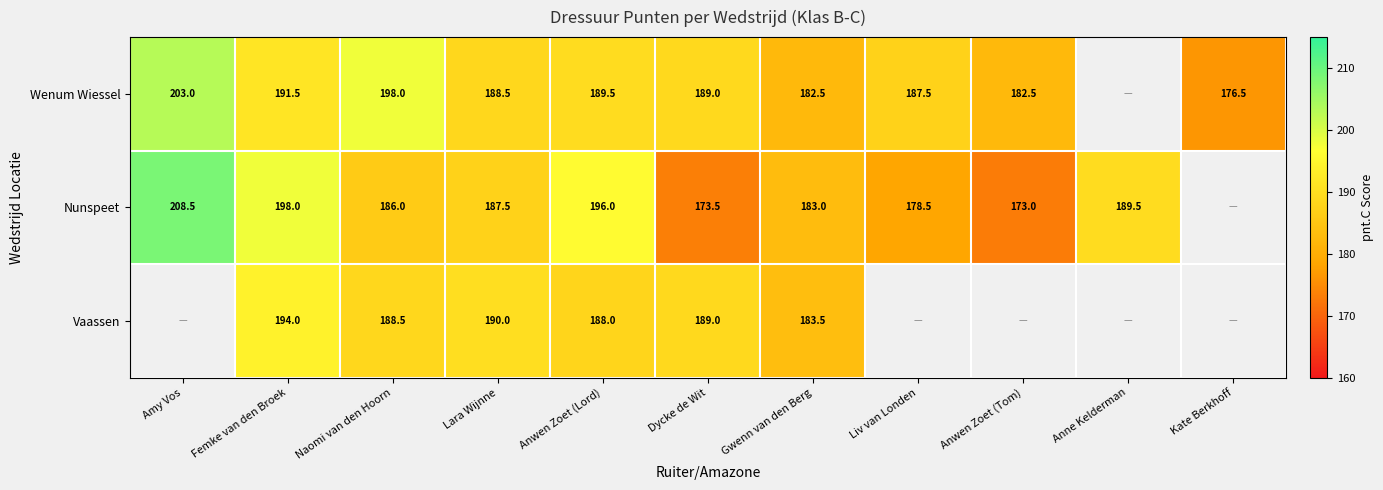

True or false: Nunspeet has a value of 187.5 at Lara Wijnne.

True